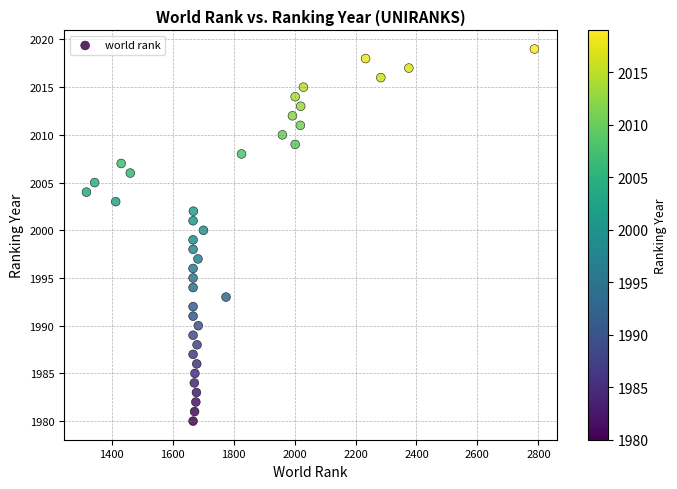

What is the range of Y values (max minus min)?

39